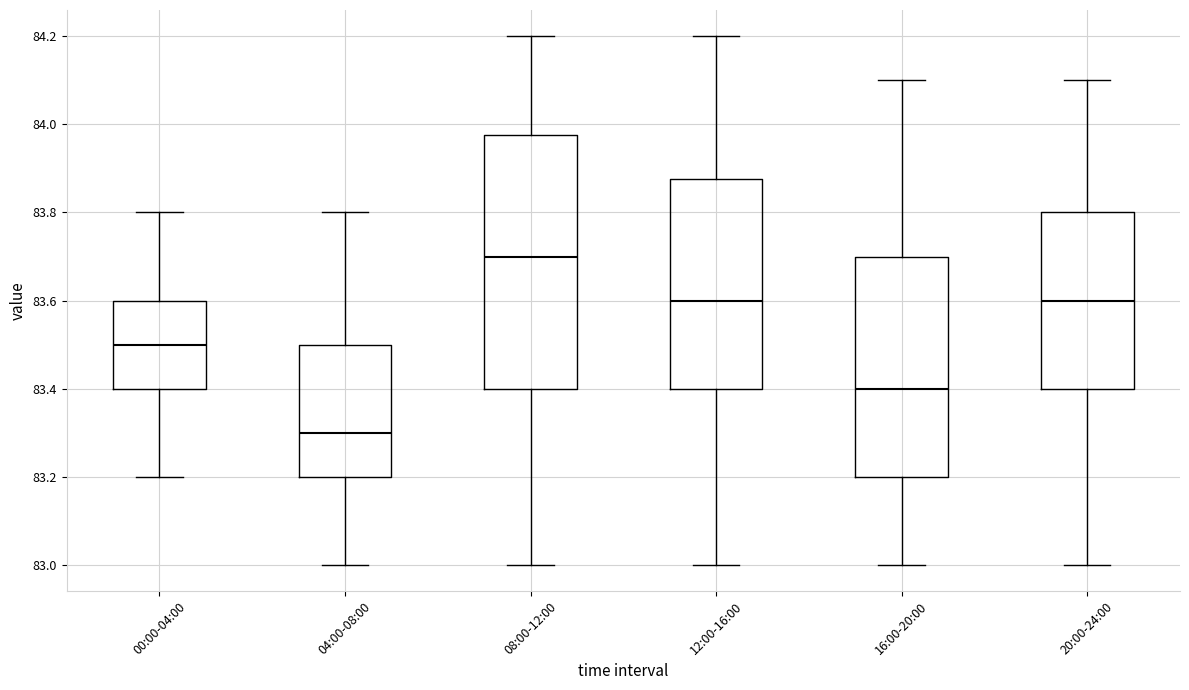

Which box is the tallest, from its lower edge to its upper edge?

08:00-12:00